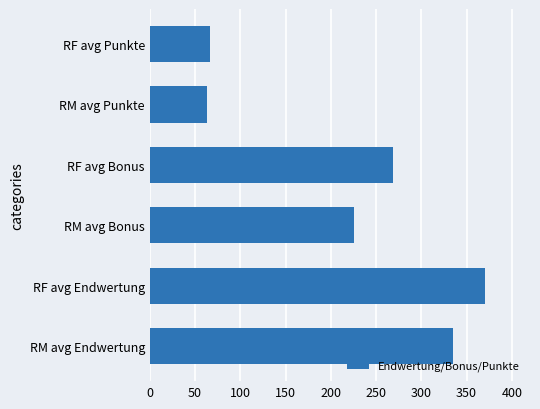

What is the minimum value shown in the chart?

63